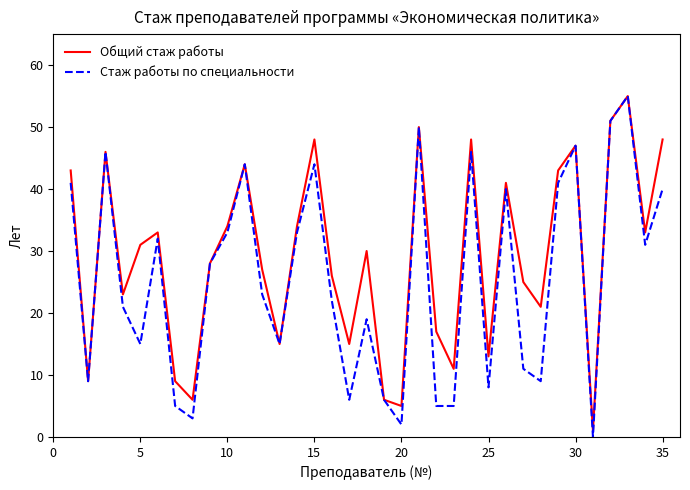

How many values in the Общий стаж работы series are below 30?

17